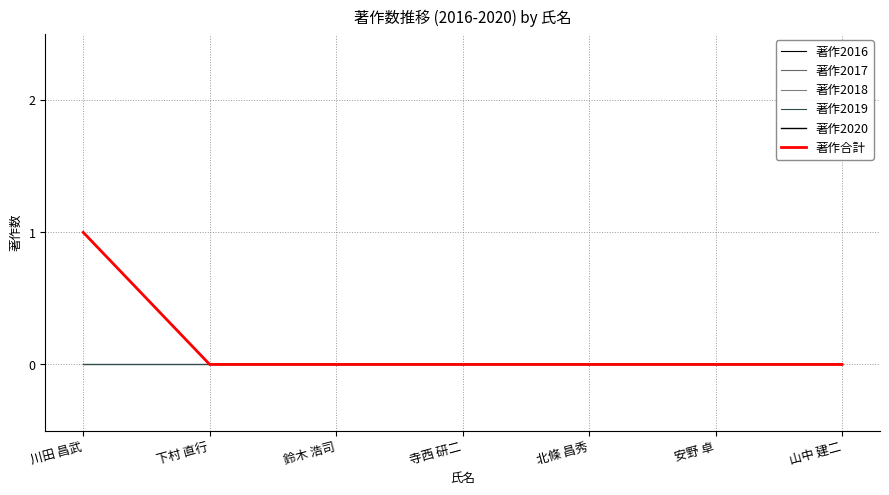

Is it true that 著作2020 equals 0 at 鈴木 浩司?

True